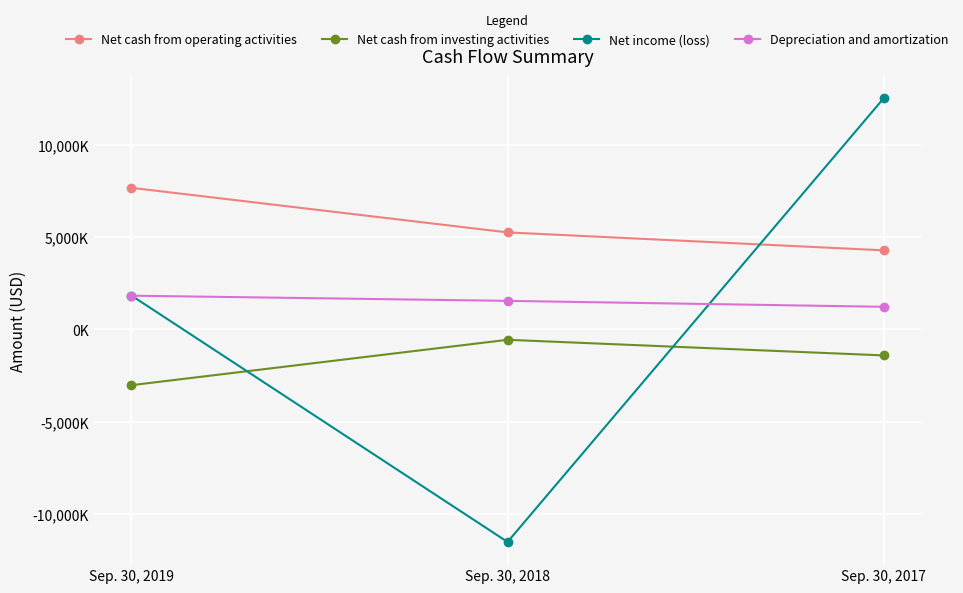

What are all the series names shown in the legend?

Net cash from operating activities, Net cash from investing activities, Net income (loss), Depreciation and amortization